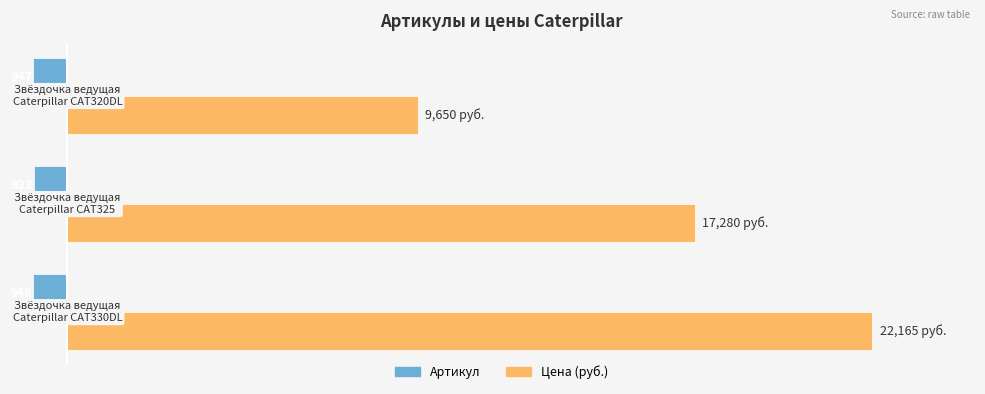

What are all the series names shown in the legend?

Артикул, Цена (руб.)